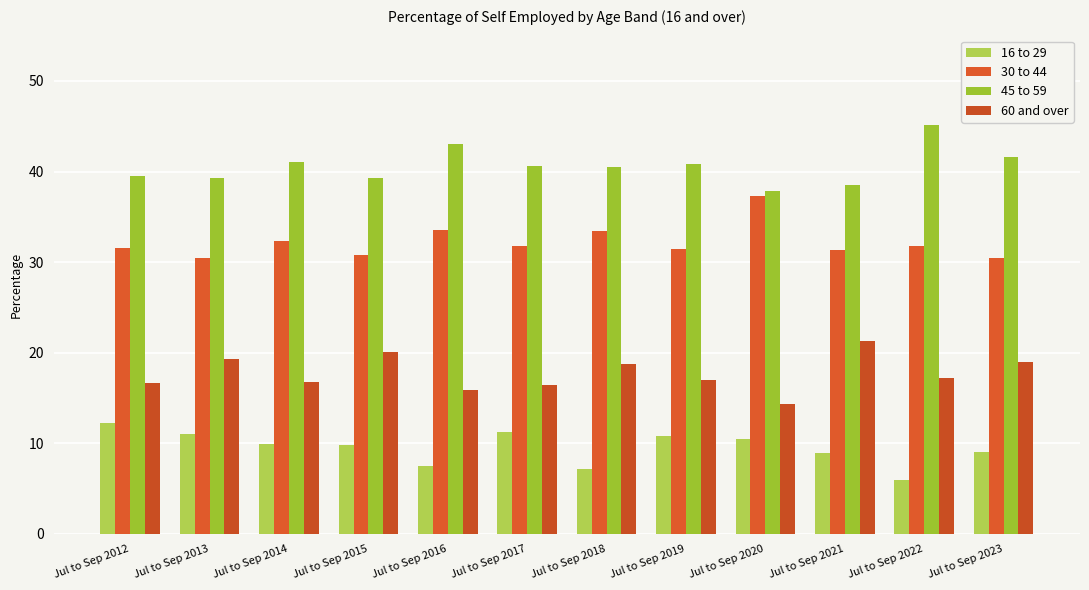

Rank the series at Jul to Sep 2018 from highest to lowest value.

45 to 59, 30 to 44, 60 and over, 16 to 29